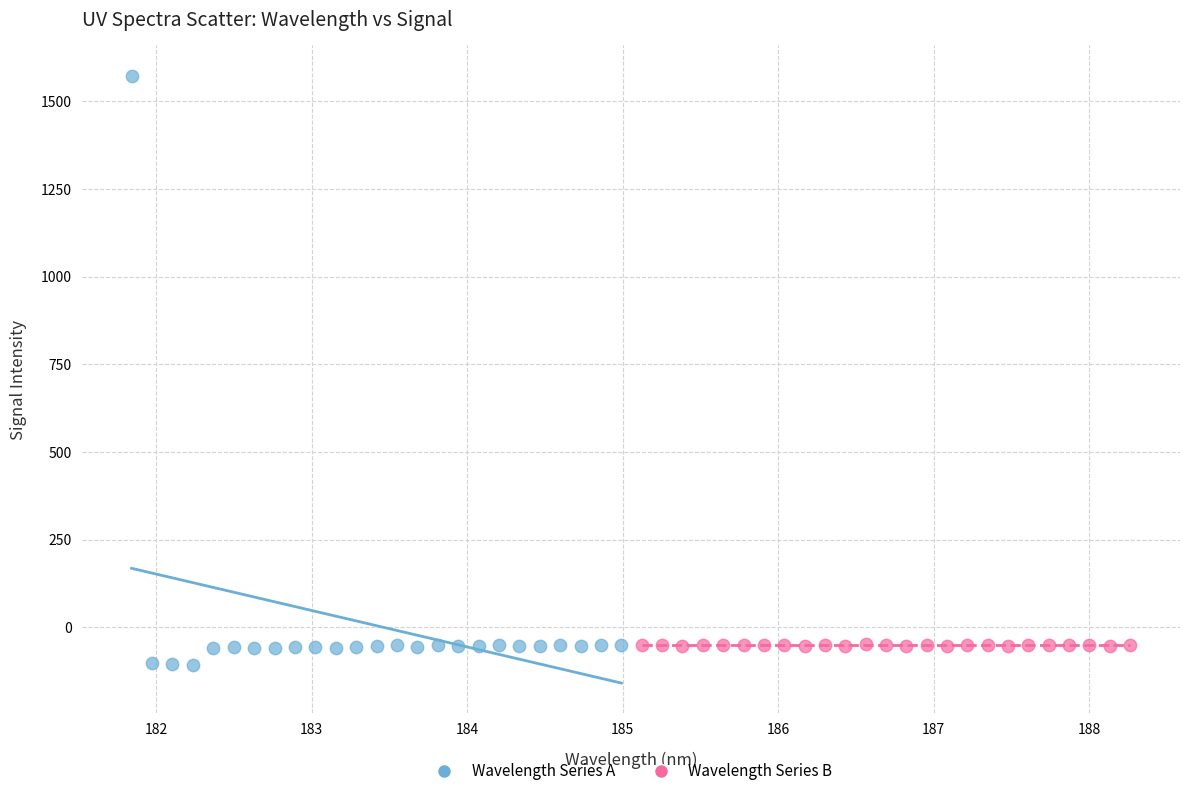

What are all the series names shown in the legend?

Wavelength Series A, Wavelength Series B